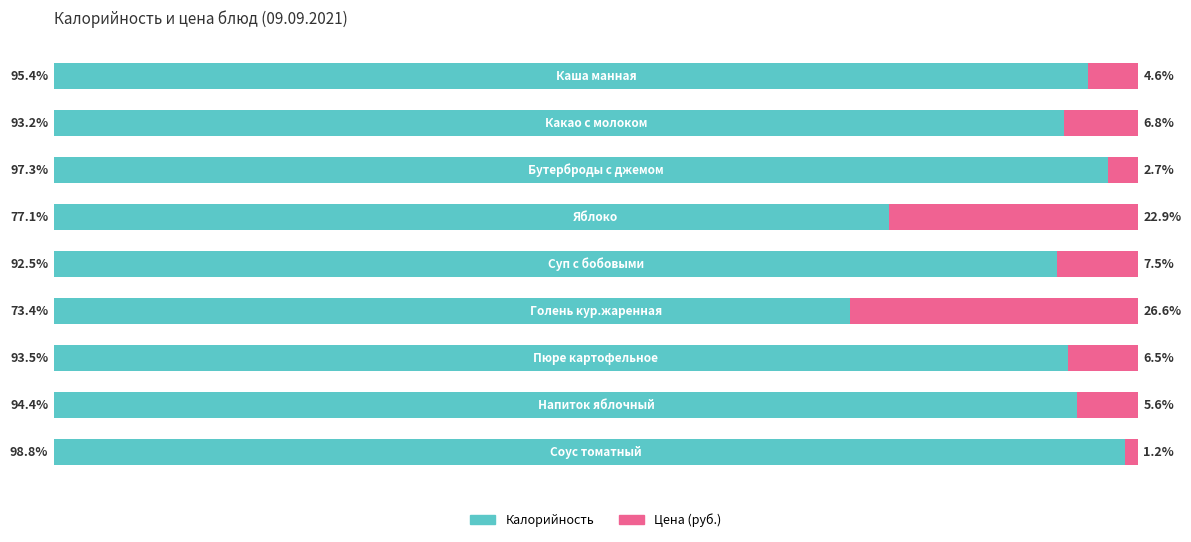

What are all the series names shown in the legend?

Калорийность, Цена (руб.)